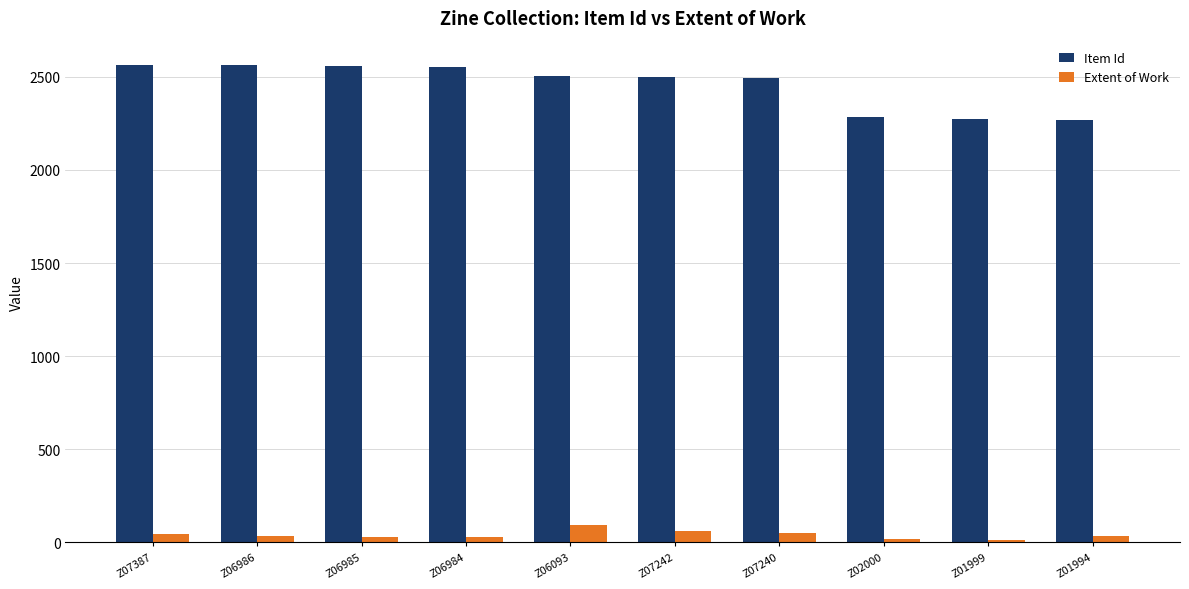

Which series has the widest spread of values?

Item Id